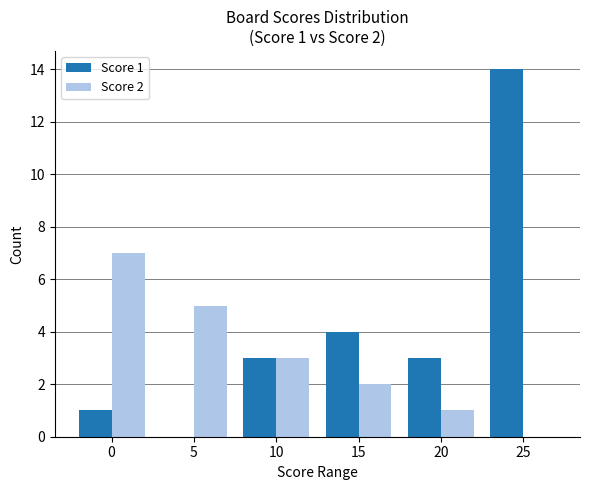

What is the sum of the Score 2 values at 25 and 10?

3